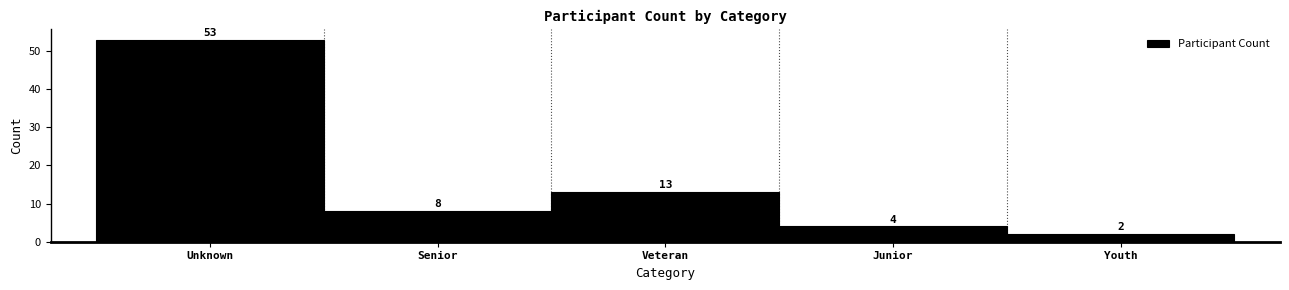

Reading right to left, what are all the values shown in this chart?

2	4	13	8	53